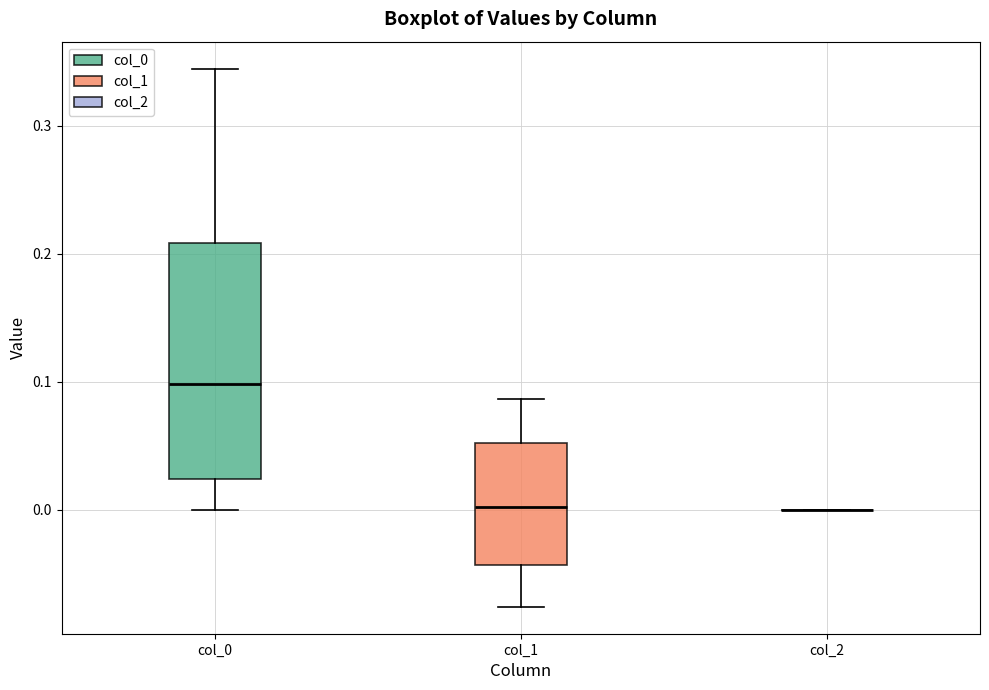

Reading left to right, transcribe this box plot: for each box, give where its median line is, the range the box spans, and where its two whiskers end, as read against the y-axis. The values are not printed on the chart, so give them approximately, as read against the axis.

col_0: median 0.10, box 0.02 to 0.21, whiskers 0.00 to 0.34
col_1: median 0.00, box -0.04 to 0.05, whiskers -0.08 to 0.09
col_2: box collapsed to a line at 0.00, whiskers 0.00 to 0.00